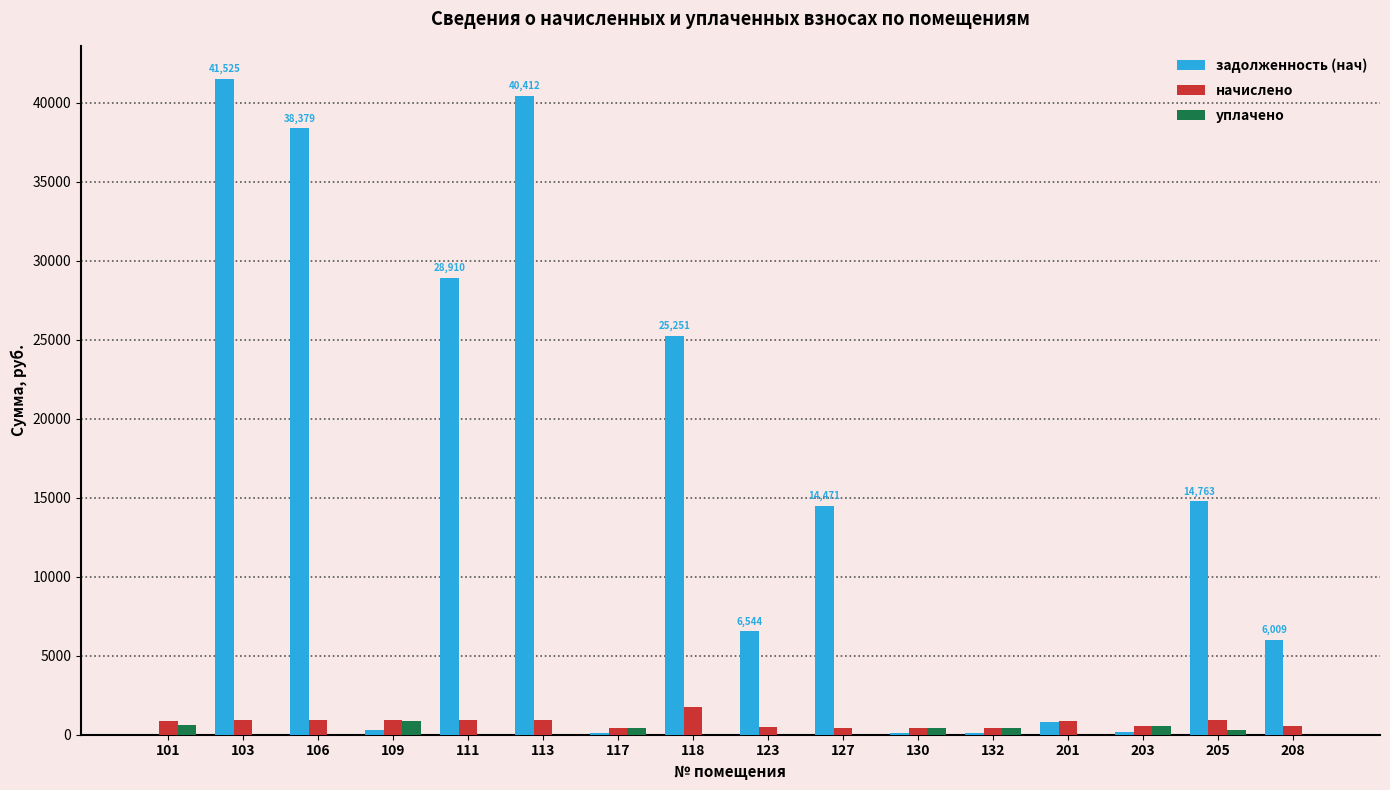

At which category is the sum across all series the highest?

103